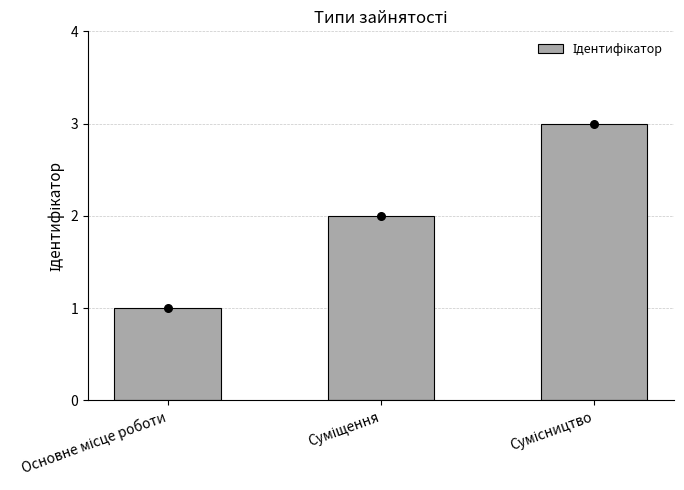

What is the change in value from Основне місце роботи to Суміщення?

+1